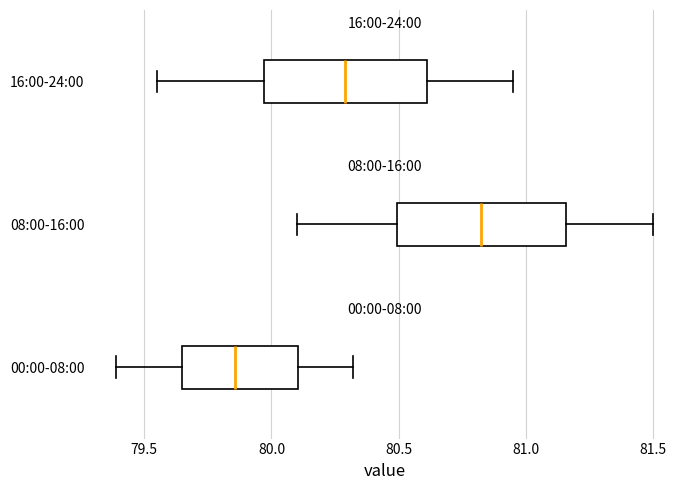

Reading bottom to top, transcribe this box plot: for each box, give where its median line is, the range the box spans, and where its two whiskers end, as read against the x-axis. The values are not printed on the chart, so give them approximately, as read against the axis.

00:00-08:00: median 79.85, box 79.65 to 80.10, whiskers 79.40 to 80.30
08:00-16:00: median 80.85, box 80.50 to 81.15, whiskers 80.10 to 81.50
16:00-24:00: median 80.30, box 79.95 to 80.60, whiskers 79.55 to 80.95